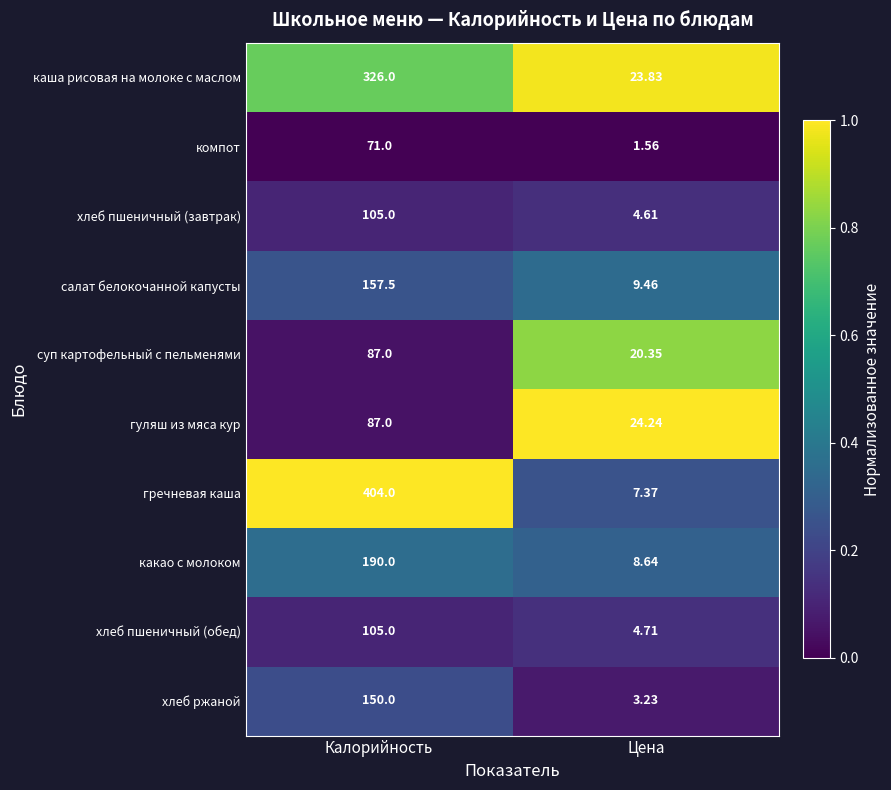

Is the value of гречневая каша at Калорийность greater than the value of суп картофельный с пельменями at Калорийность?

Yes